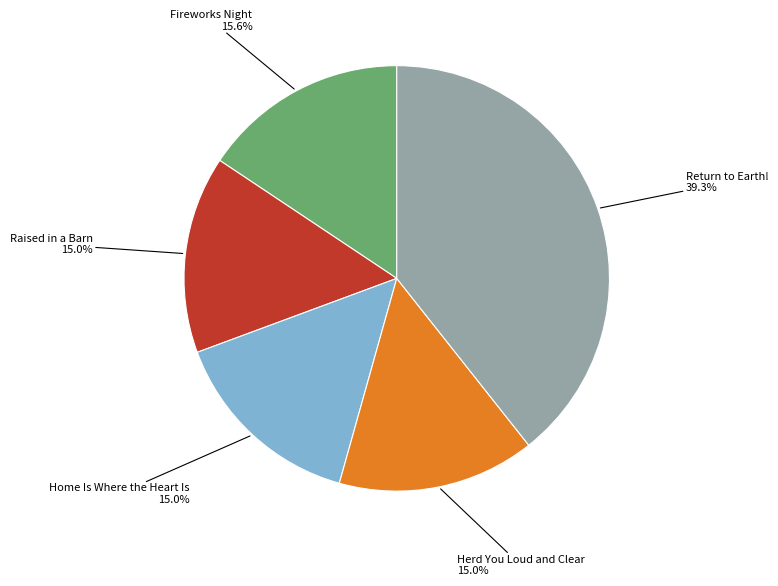

Does any single category account for the majority?

No